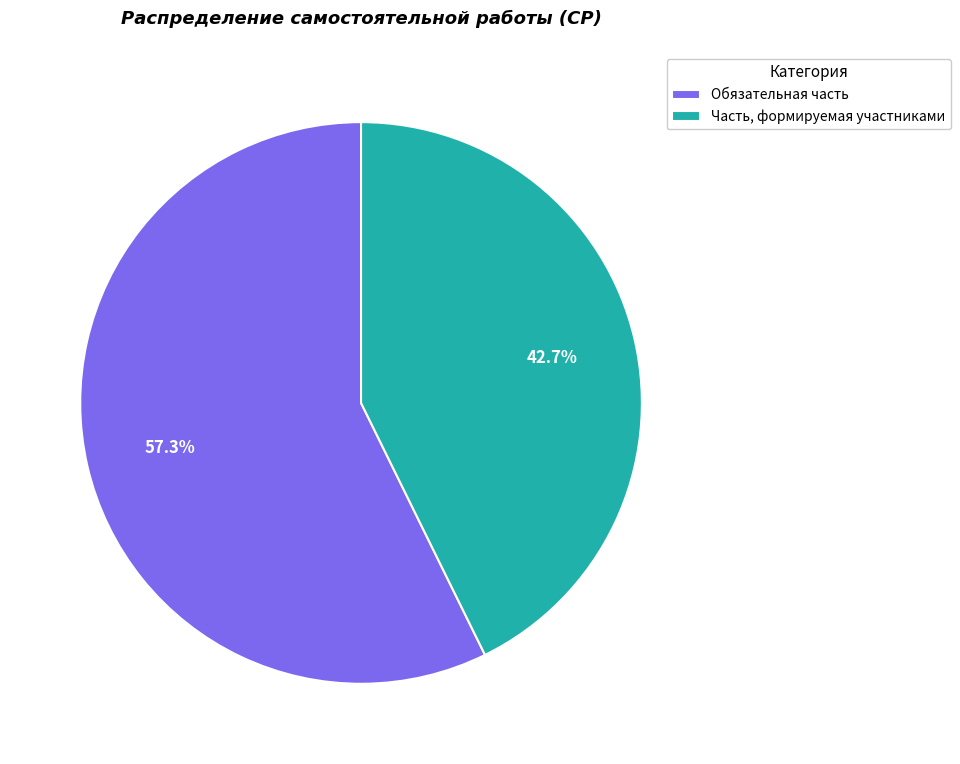

Count the number of slices in the pie.

2